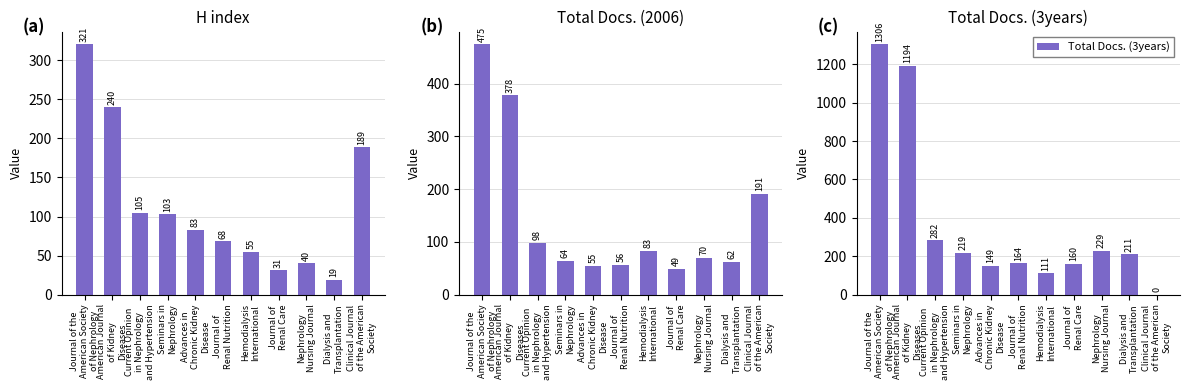

Which series has the largest total across all categories?

Total Docs. (3years)